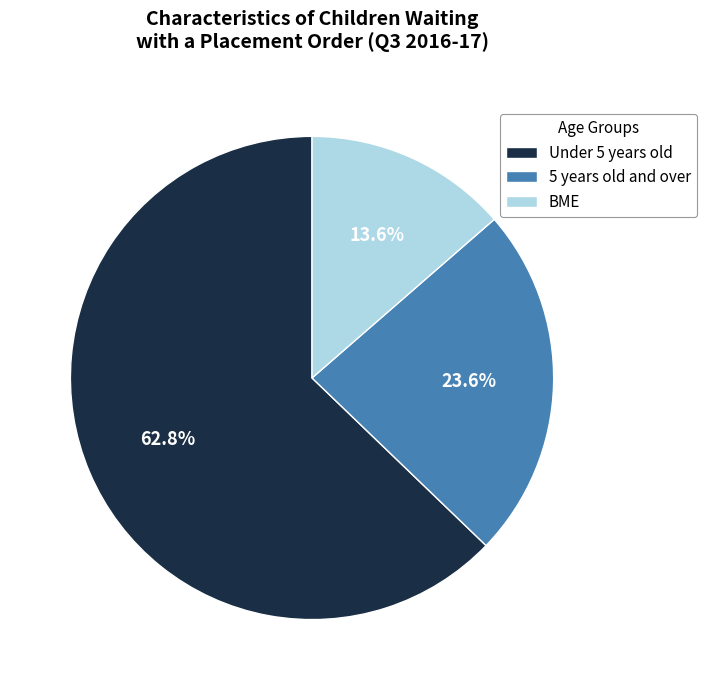

Which slice is the smallest?

BME